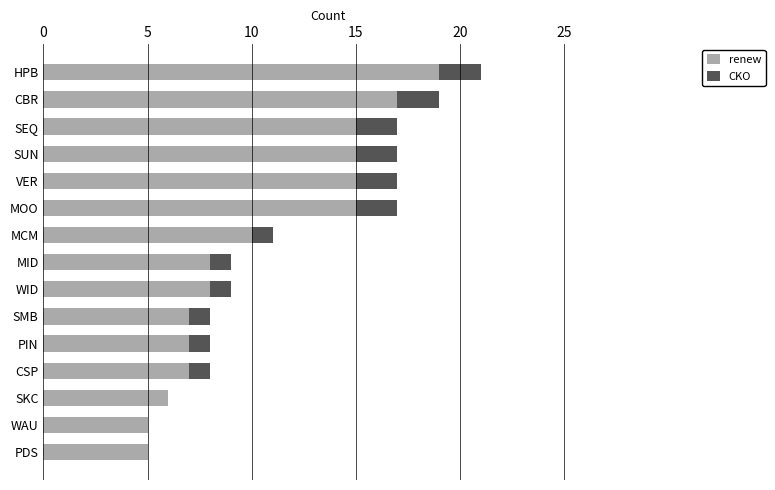

Is it true that renew equals 10 at MCM?

True